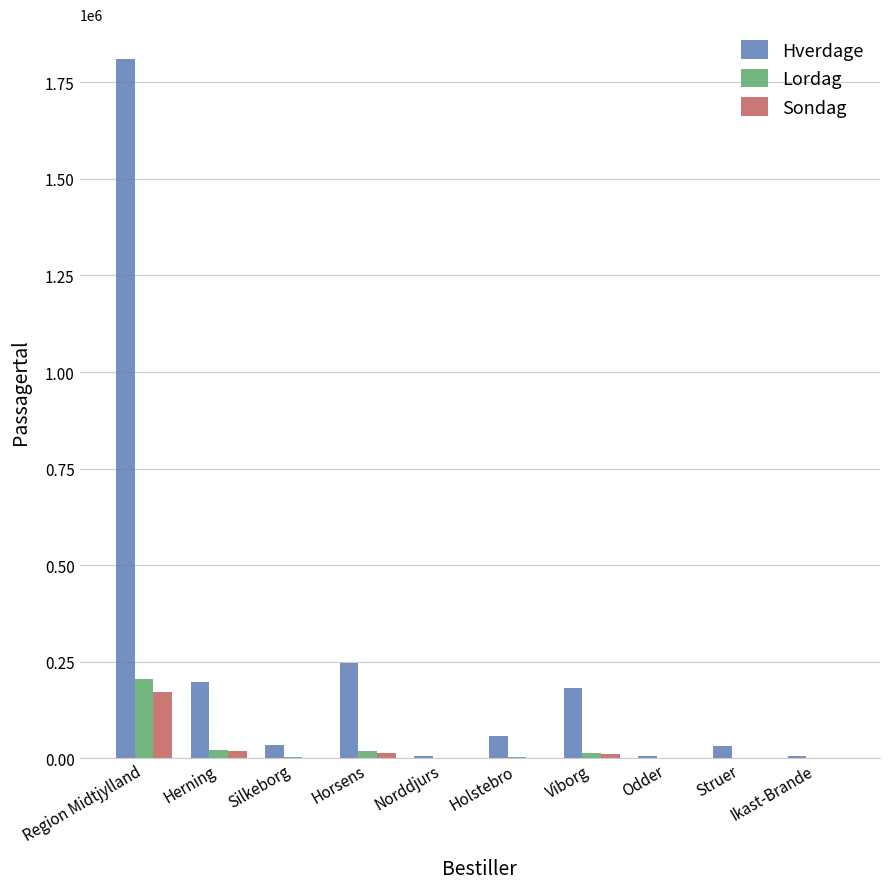

What is the maximum value shown in the chart?

1810400.3